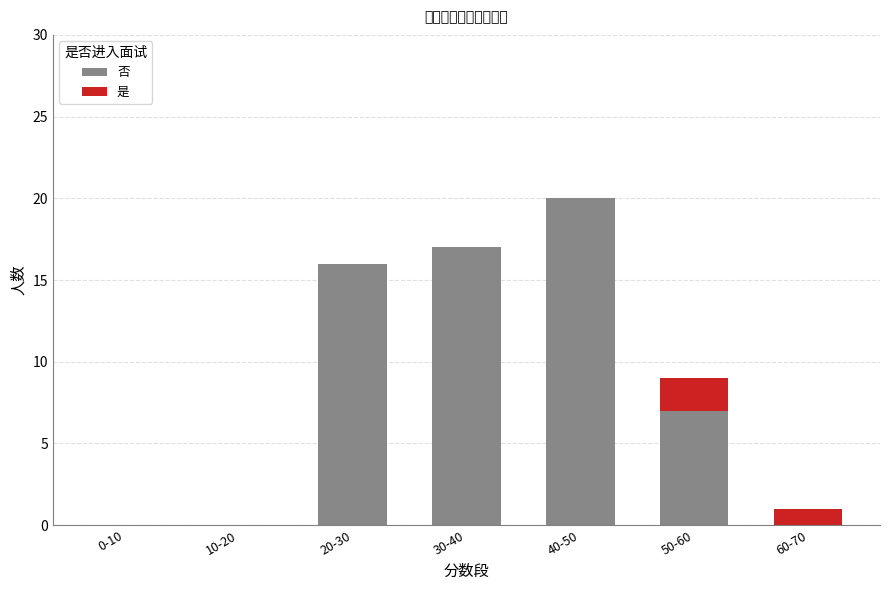

What is the total value across all series at 50-60?

9